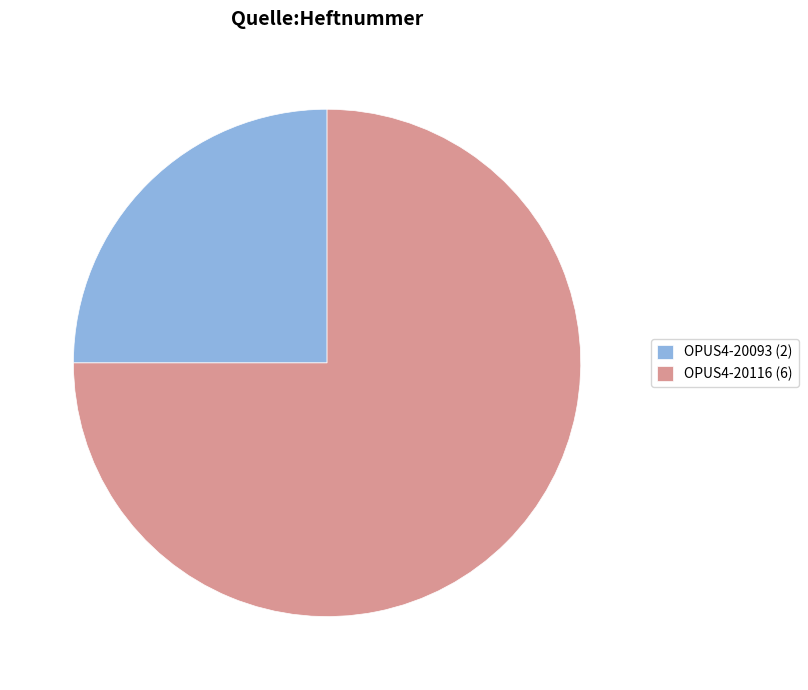

True or false: OPUS4-20116 accounts for 75% of the total.

True